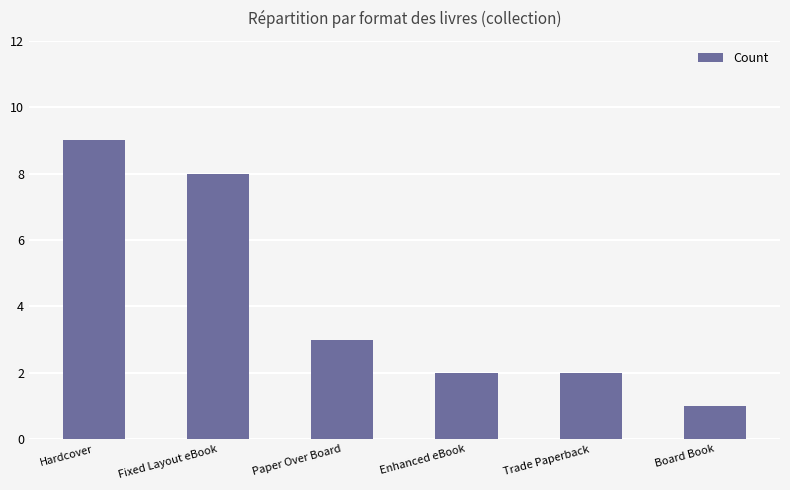

What is the greatest value displayed?

9